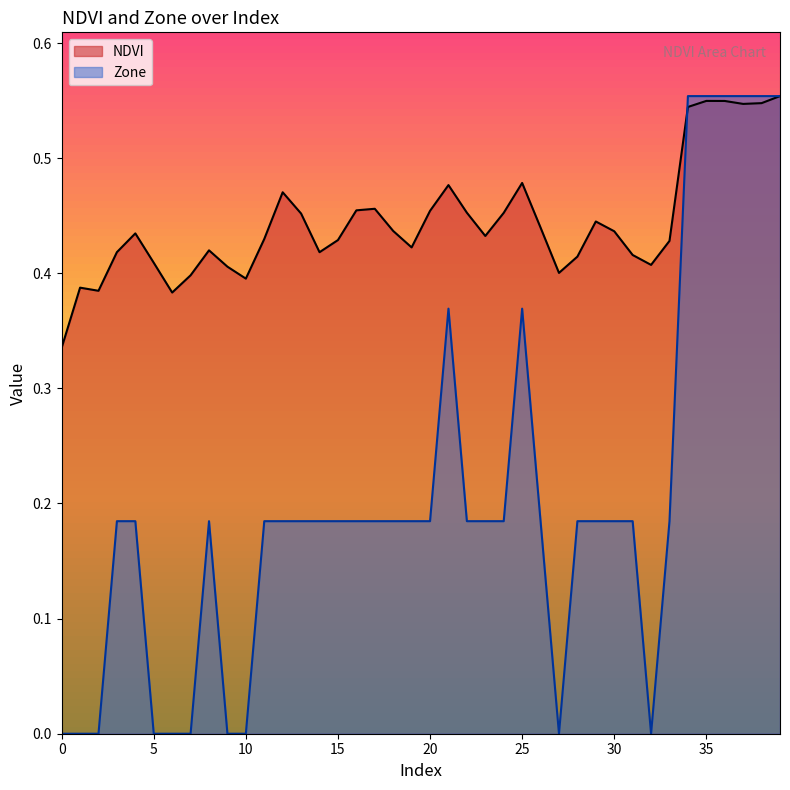

What is the sum of the Zone values at 24 and 33?

0.4